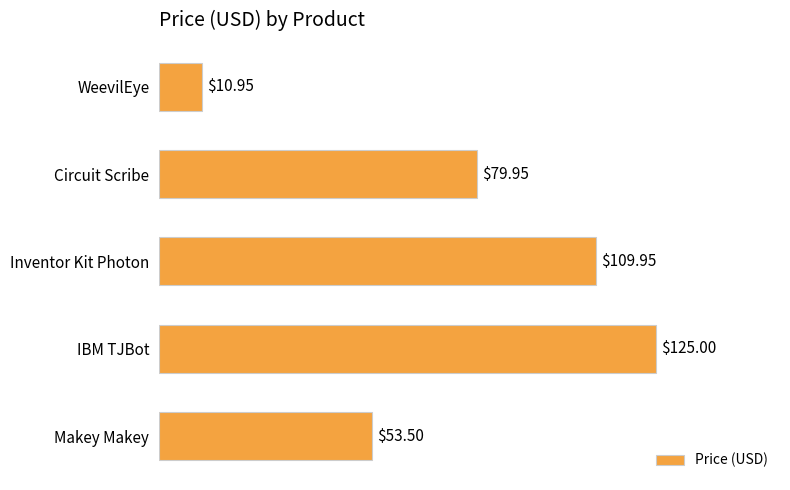

List the labels in order of value, largest first.

IBM TJBot, Inventor Kit Photon, Circuit Scribe, Makey Makey, WeevilEye